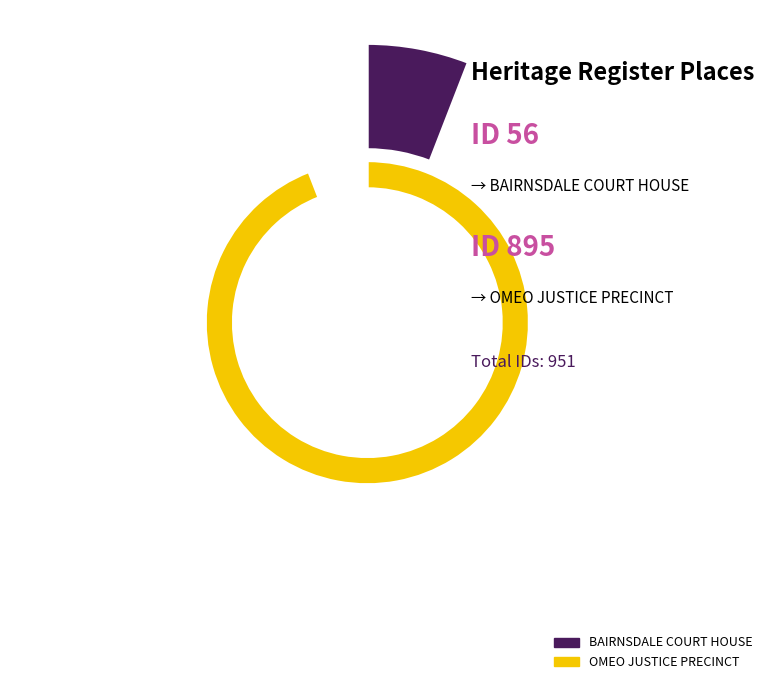

Count the number of slices in the pie.

2